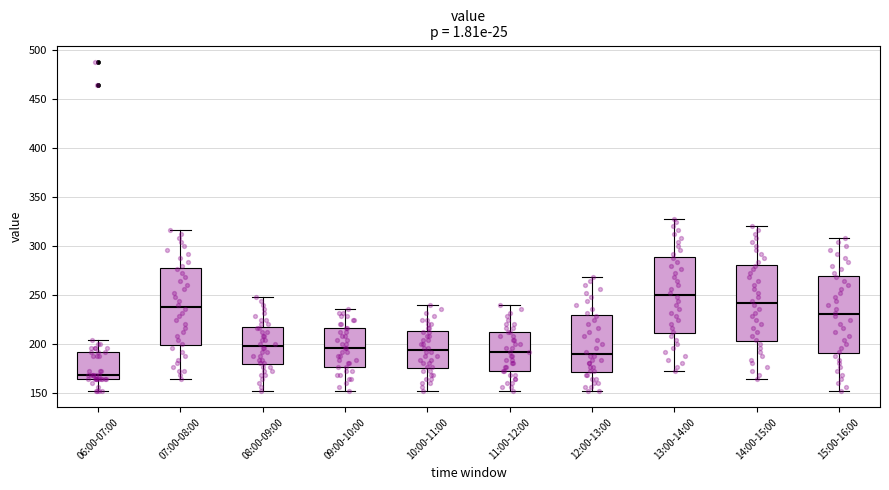

Reading left to right, transcribe this box plot: for each box, give where its median line is, the range the box spans, and where its two whiskers end, as read against the y-axis. The values are not printed on the chart, so give them approximately, as read against the axis.

06:00-07:00: median 170, box 165 to 190, whiskers 150 to 205
07:00-08:00: median 240, box 200 to 275, whiskers 165 to 315
08:00-09:00: median 200, box 180 to 215, whiskers 150 to 250
09:00-10:00: median 195, box 175 to 215, whiskers 150 to 235
10:00-11:00: median 195, box 175 to 215, whiskers 150 to 240
11:00-12:00: median 190, box 170 to 210, whiskers 150 to 240
12:00-13:00: median 190, box 170 to 230, whiskers 150 to 270
13:00-14:00: median 250, box 210 to 290, whiskers 170 to 330
14:00-15:00: median 240, box 205 to 280, whiskers 165 to 320
15:00-16:00: median 230, box 190 to 270, whiskers 150 to 310